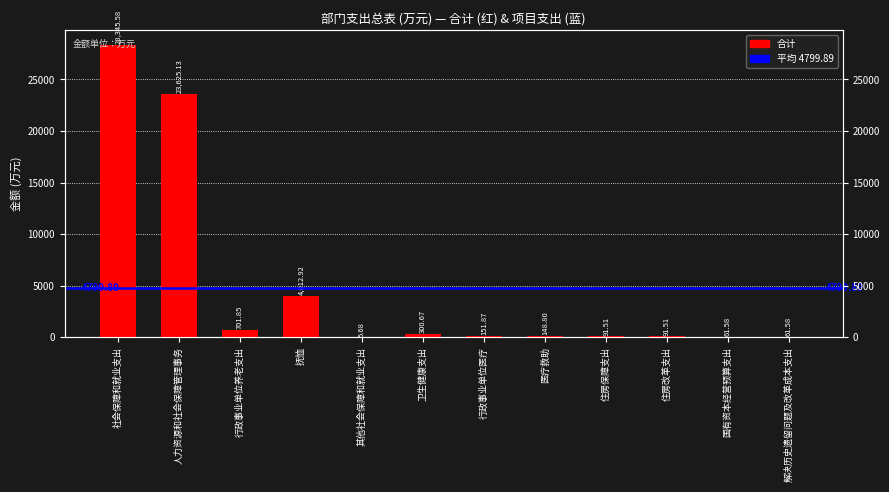

List the labels in order of value, largest first.

社会保障和就业支出, 人力资源和社会保障管理事务, 抚恤, 行政事业单位养老支出, 卫生健康支出, 行政事业单位医疗, 医疗救助, 住房保障支出, 住房改革支出, 国有资本经营预算支出, 解决历史遗留问题及改革成本支出, 其他社会保障和就业支出